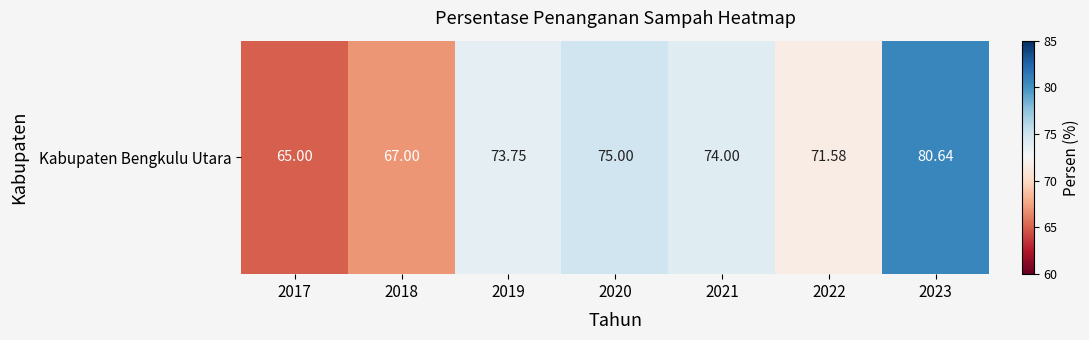

What is the maximum value shown in the chart?

80.6